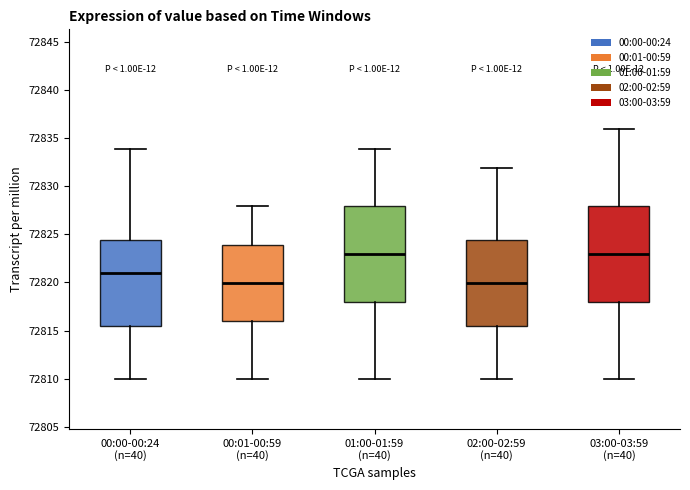

Reading left to right, transcribe this box plot: for each box, give where its median line is, the range the box spans, and where its two whiskers end, as read against the y-axis. The values are not printed on the chart, so give them approximately, as read against the axis.

00:00-00:24 (n=40): median 72821.0, box 72815.5 to 72824.5, whiskers 72810.0 to 72834.0
00:01-00:59 (n=40): median 72820.0, box 72816.0 to 72824.0, whiskers 72810.0 to 72828.0
01:00-01:59 (n=40): median 72823.0, box 72818.0 to 72828.0, whiskers 72810.0 to 72834.0
02:00-02:59 (n=40): median 72820.0, box 72815.5 to 72824.5, whiskers 72810.0 to 72832.0
03:00-03:59 (n=40): median 72823.0, box 72818.0 to 72828.0, whiskers 72810.0 to 72836.0